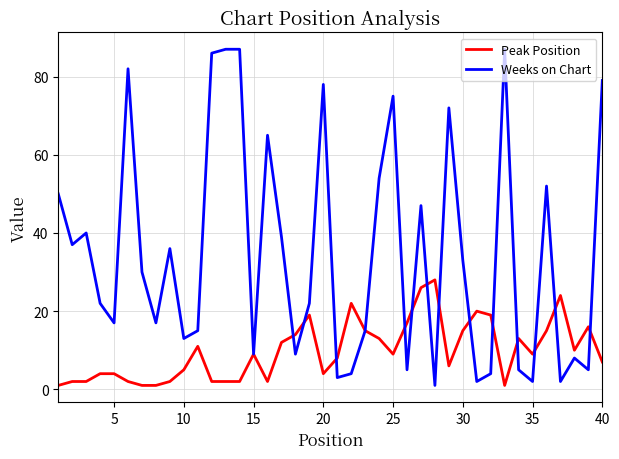

What is the highest value of the Weeks on Chart series?

87